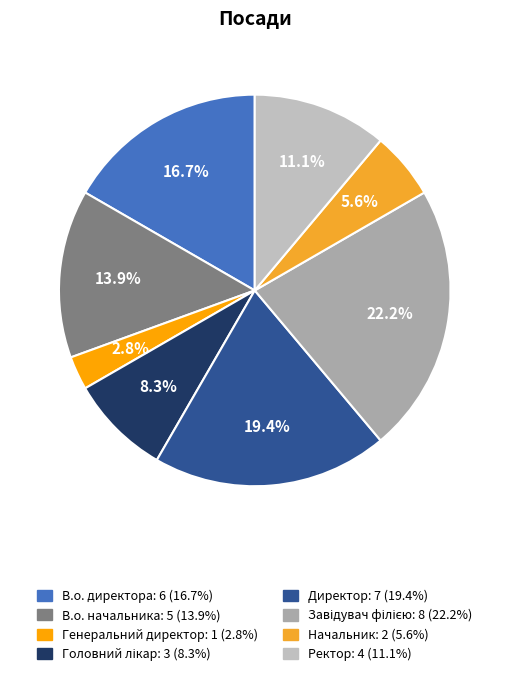

To the nearest percent, what is the average slice percentage?

12%